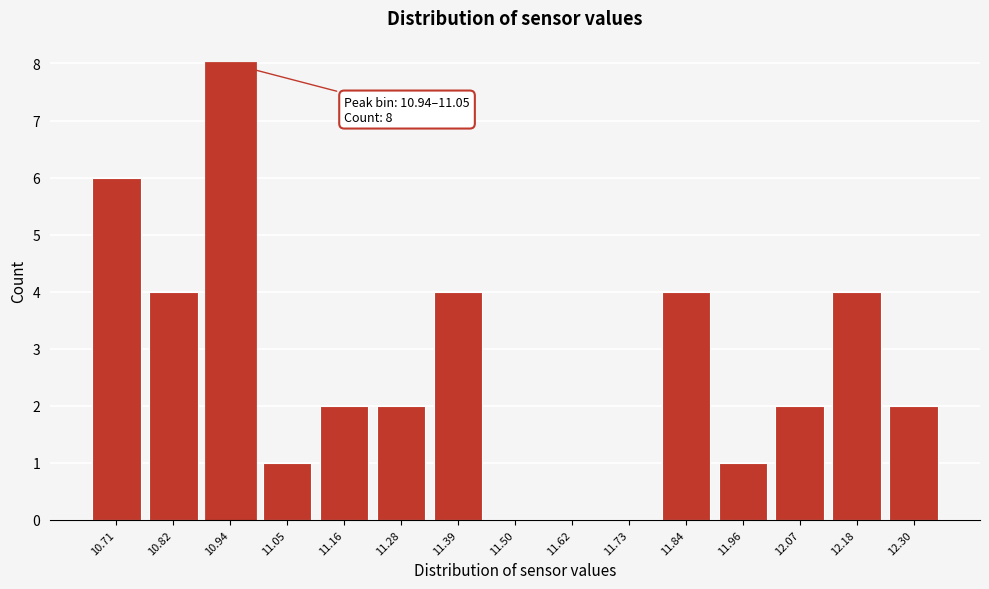

Reading left to right, what are all the values shown in this chart?

10.71=6	10.82=4	10.94=8	11.05=1	11.16=2	11.28=2	11.39=4	11.50=0	11.62=0	11.73=0	11.84=4	11.96=1	12.07=2	12.18=4	12.30=2